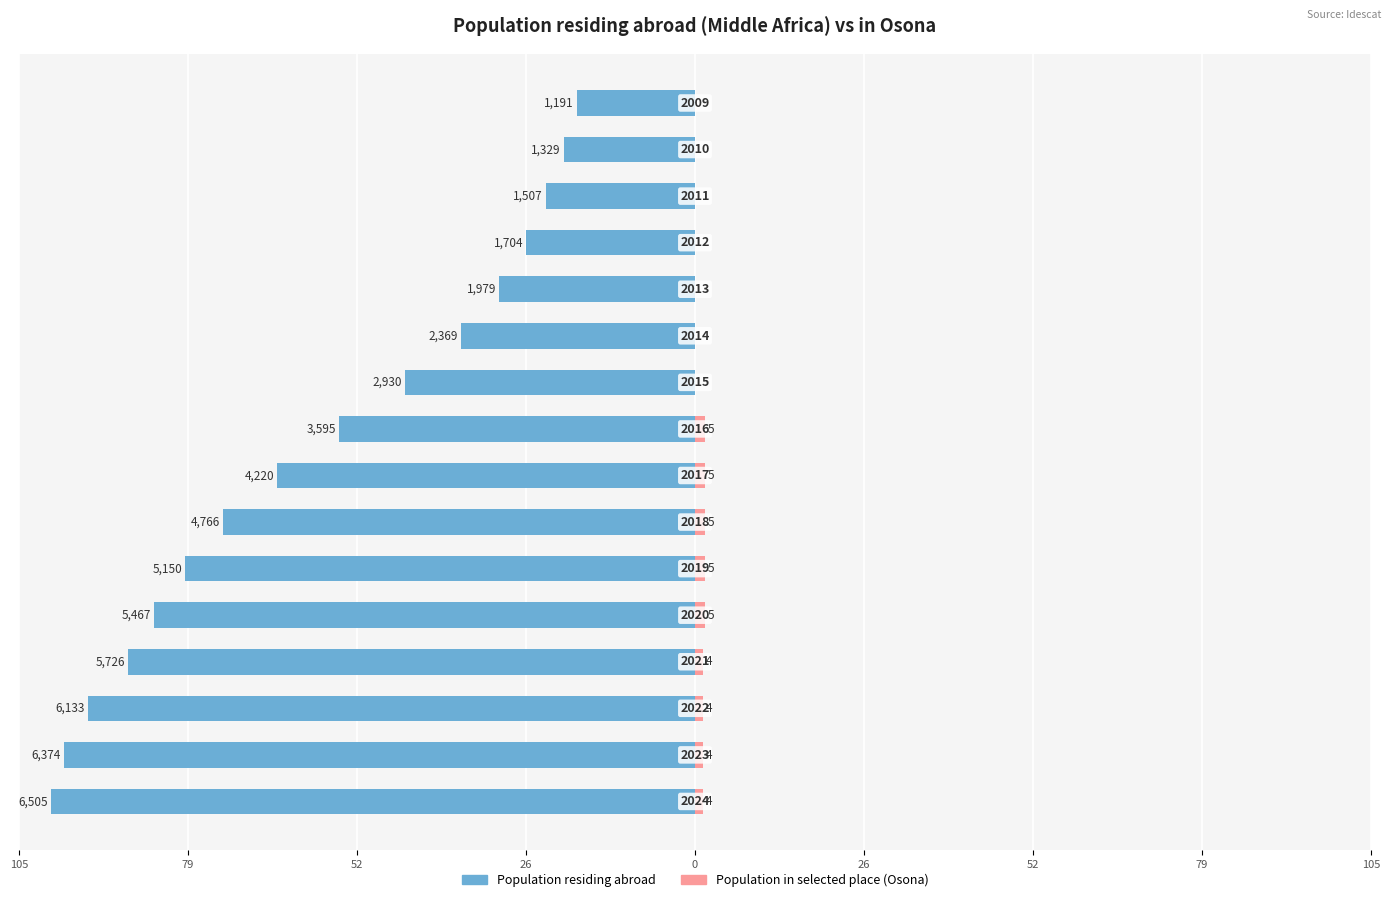

How many groups of bars are there?

16